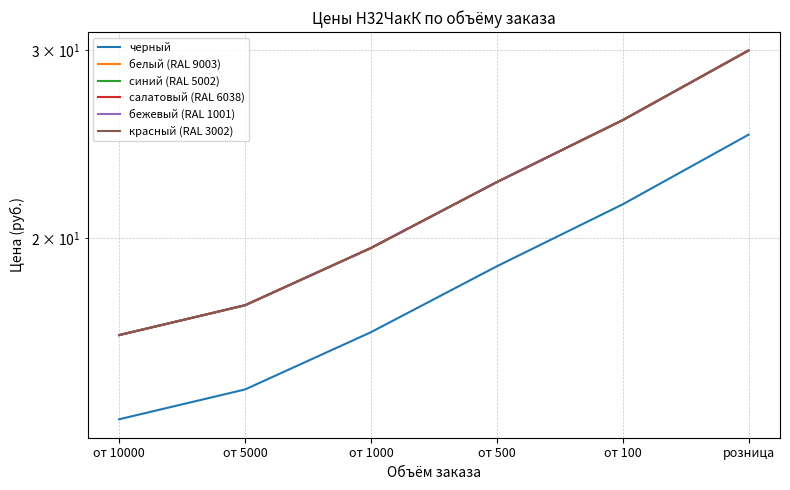

Reading left to right, list all the values displayed in this chart.

черный: от 10000=13.5	от 5000=14.4	от 1000=16.3	от 500=18.8	от 100=21.5	розница=25.0
белый (RAL 9003): от 10000=16.2	от 5000=17.3	от 1000=19.6	от 500=22.6	от 100=25.8	розница=30.0
синий (RAL 5002): от 10000=16.2	от 5000=17.3	от 1000=19.6	от 500=22.6	от 100=25.8	розница=30.0
салатовый (RAL 6038): от 10000=16.2	от 5000=17.3	от 1000=19.6	от 500=22.6	от 100=25.8	розница=30.0
бежевый (RAL 1001): от 10000=16.2	от 5000=17.3	от 1000=19.6	от 500=22.6	от 100=25.8	розница=30.0
красный (RAL 3002): от 10000=16.2	от 5000=17.3	от 1000=19.6	от 500=22.6	от 100=25.8	розница=30.0